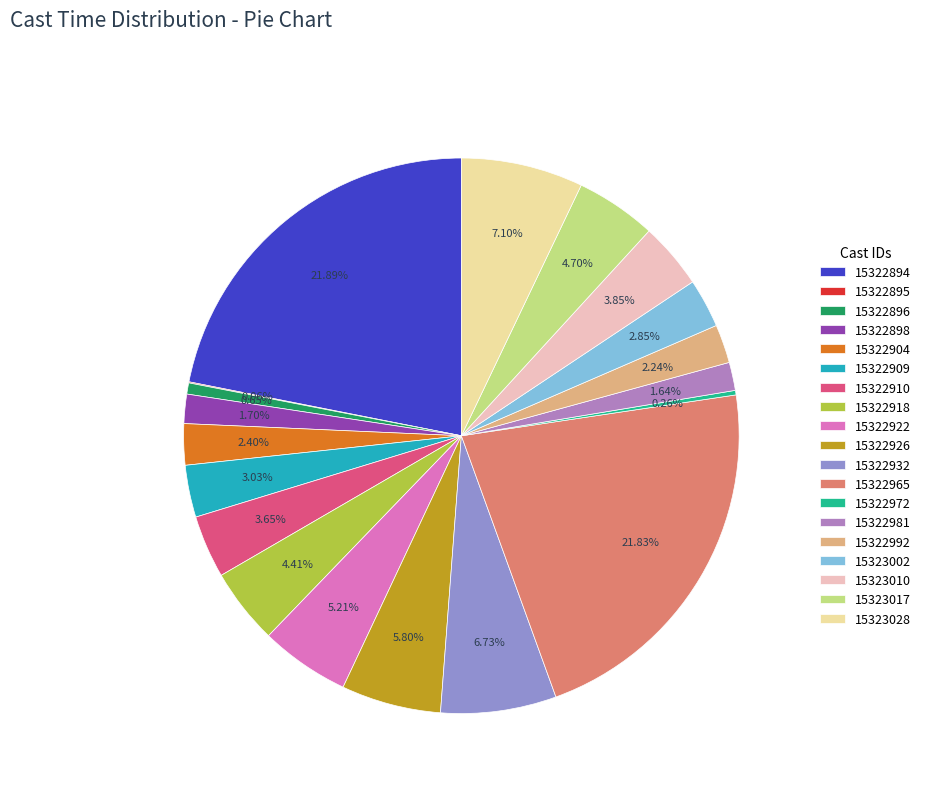

Count the number of slices in the pie.

19